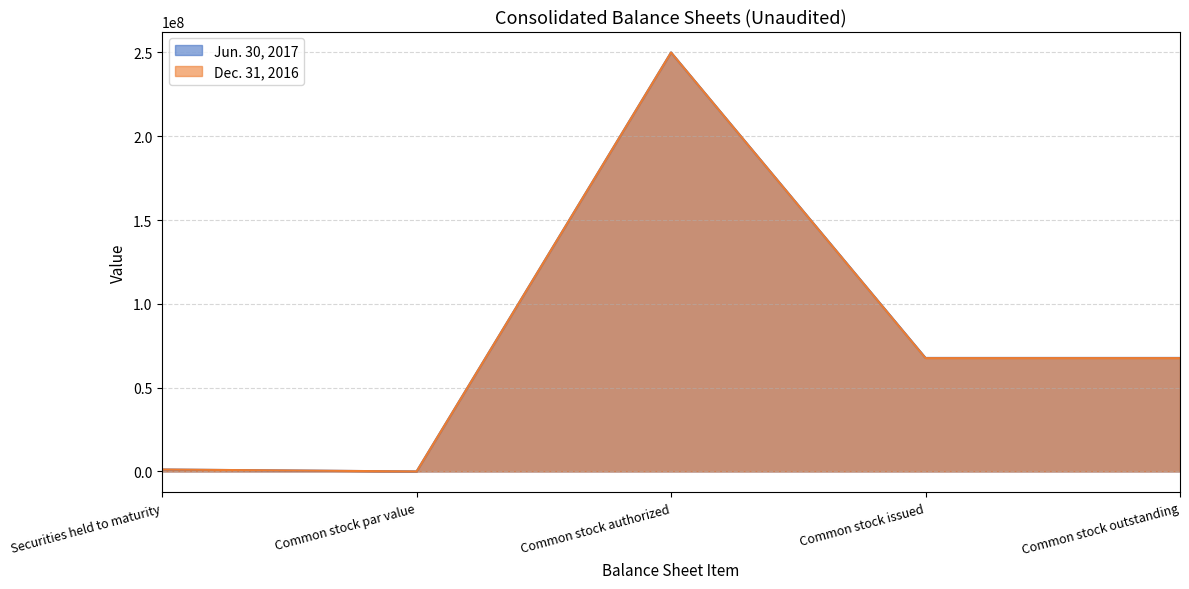

Reading left to right, transcribe all the data shown in this chart.

Jun. 30, 2017: 1142285	0	250000000	67740901	67740901
Dec. 31, 2016: 1157046	0	250000000	67628618	67628618